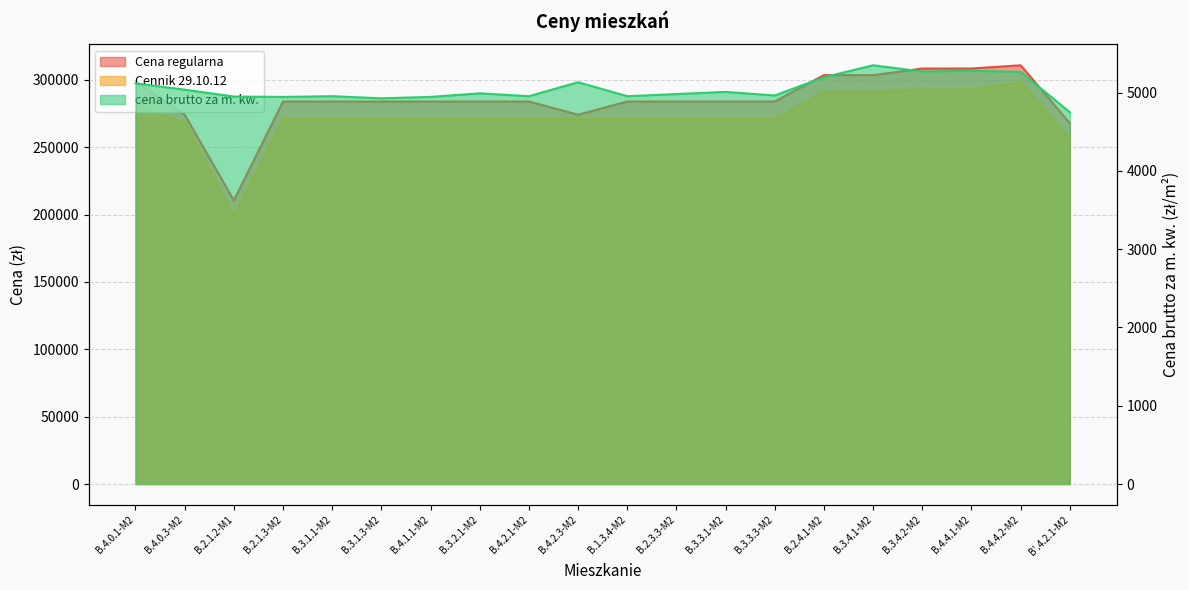

What is the difference between the second highest and second lowest values in the Cena regularna series?

40600.0